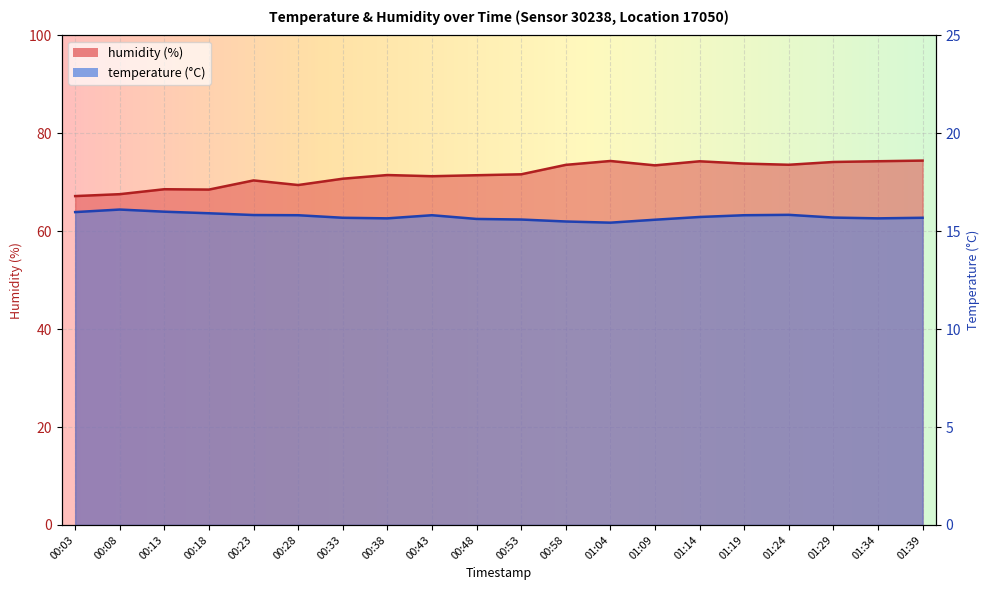

True or false: temperature and humidity cross at least once.

False